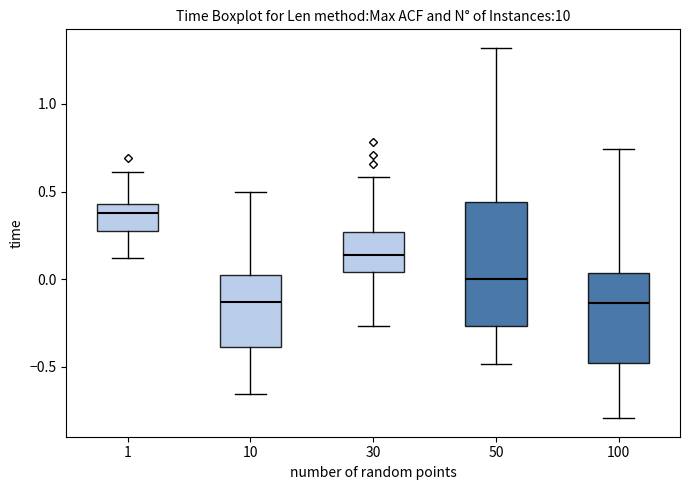

Comparing the boxes themselves (not the whiskers), which one is the tallest?

50